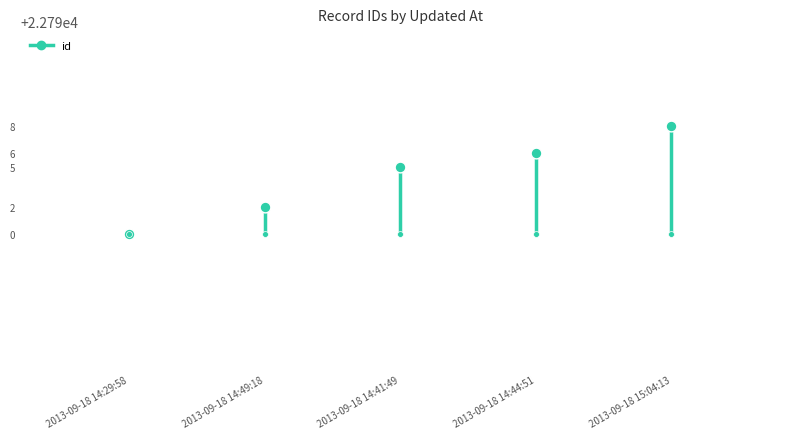

Between 2013-09-18 14:44:51 and 2013-09-18 14:41:49, which is larger?

2013-09-18 14:44:51